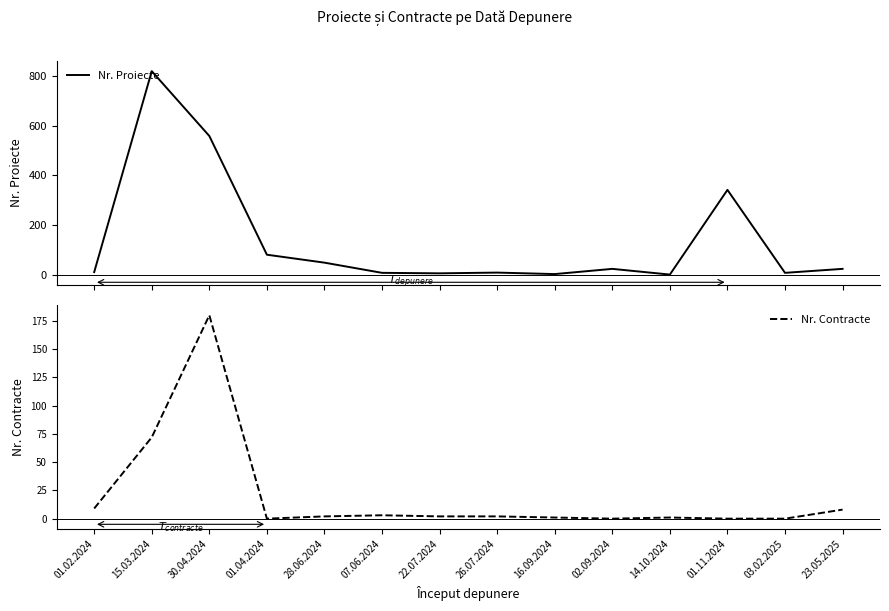

List the series in order of their overall mean, lowest first.

Nr. Contracte, Nr. Proiecte